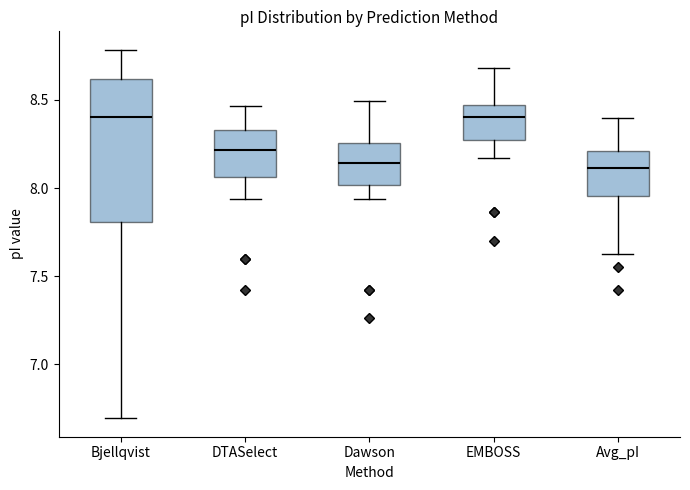

Reading left to right, transcribe this box plot: for each box, give where its median line is, the range the box spans, and where its two whiskers end, as read against the y-axis. The values are not printed on the chart, so give them approximately, as read against the axis.

Bjellqvist: median 8.40, box 7.80 to 8.60, whiskers 6.70 to 8.80
DTASelect: median 8.20, box 8.05 to 8.35, whiskers 7.95 to 8.45
Dawson: median 8.15, box 8.00 to 8.25, whiskers 7.95 to 8.50
EMBOSS: median 8.40, box 8.25 to 8.45, whiskers 8.15 to 8.70
Avg_pI: median 8.10, box 7.95 to 8.20, whiskers 7.65 to 8.40